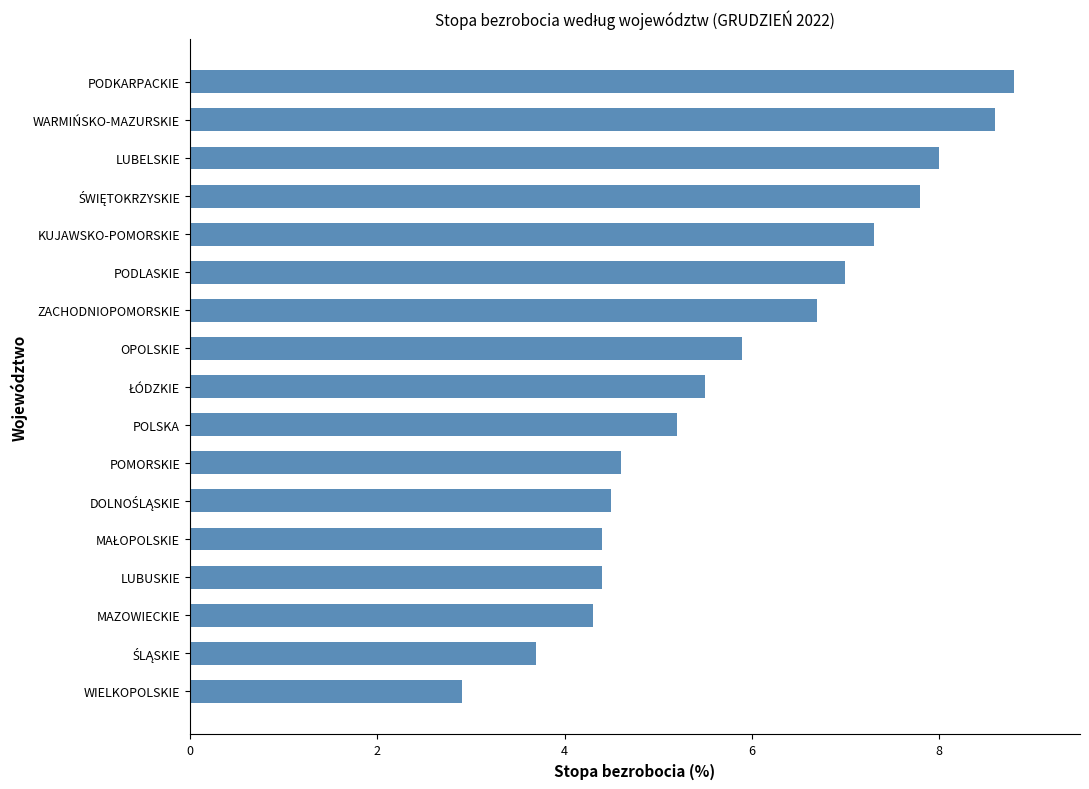

What is the average value?

5.9